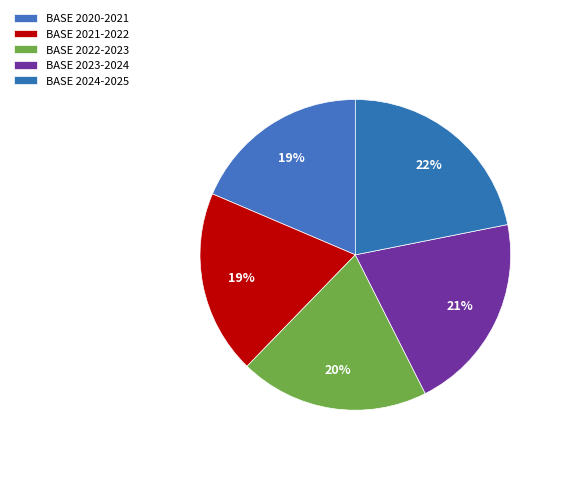

How many slices are in this pie chart?

5